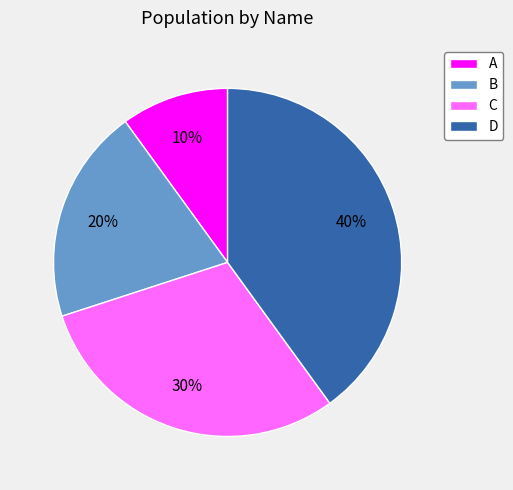

Is there any slice that represents more than half of the pie?

No